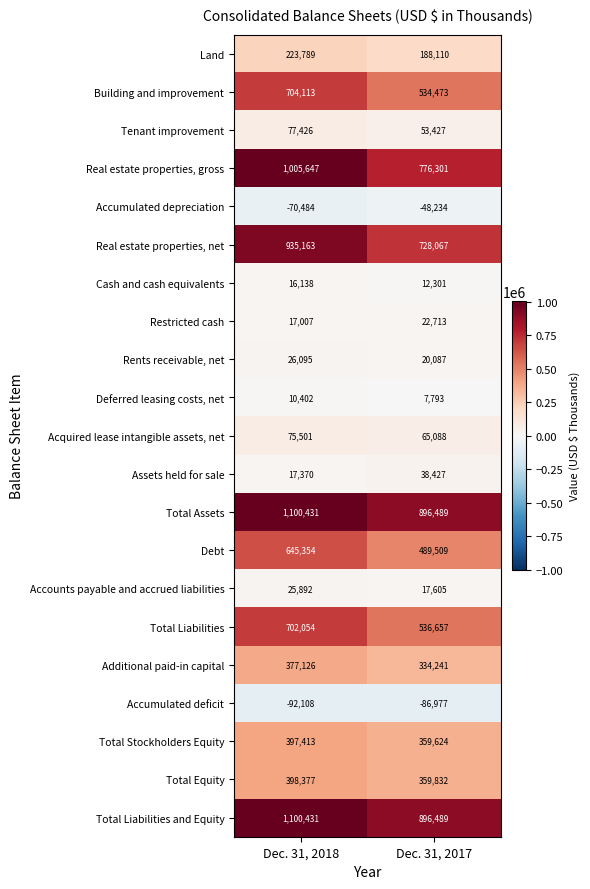

What is the difference between the maximum and minimum values in the Accounts payable and accrued liabilities series?

8287